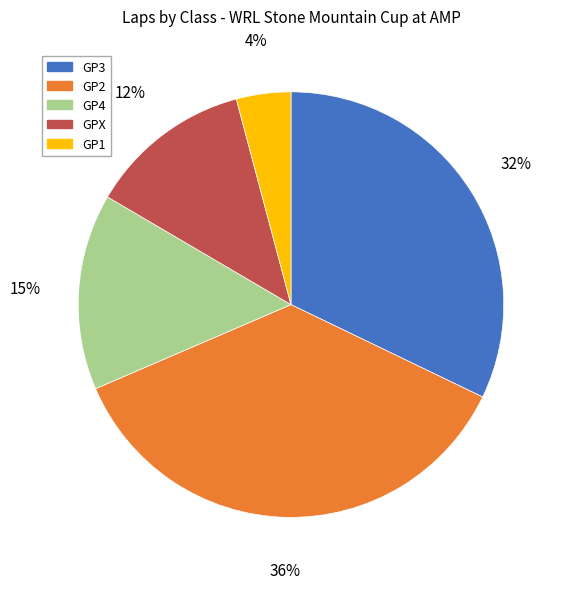

How many slices are in this pie chart?

5